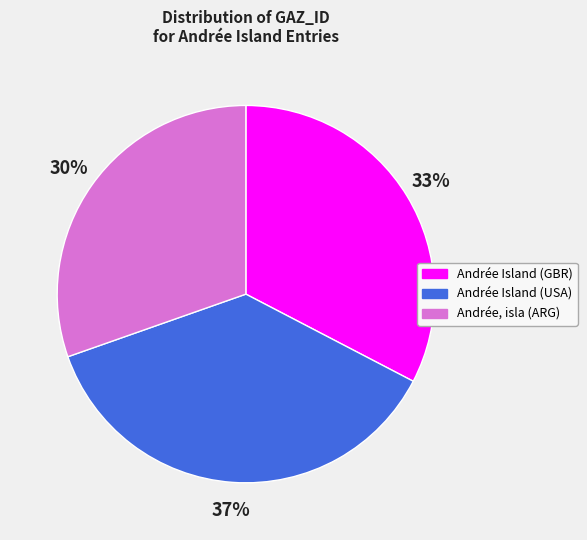

Count the number of slices in the pie.

3